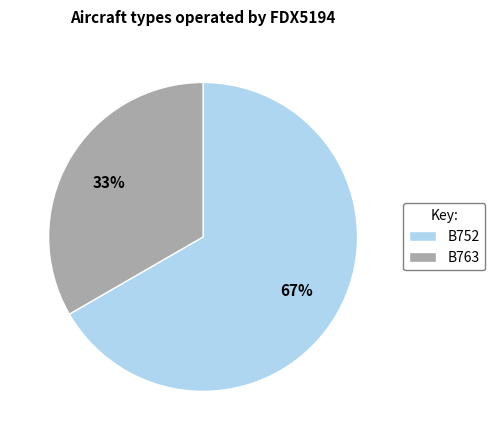

Which slice is the largest?

B752